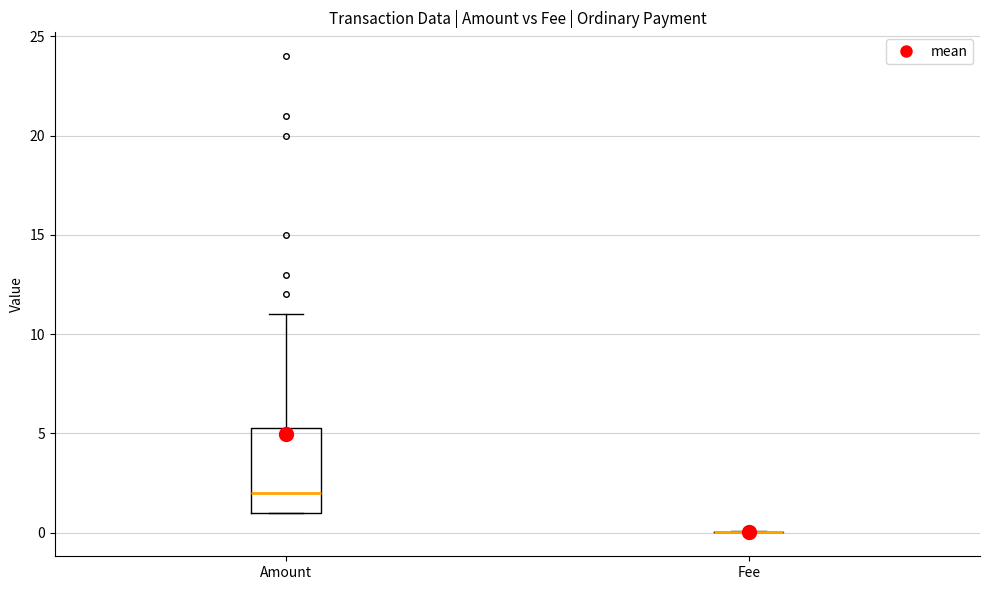

Reading left to right, read every box against the y-axis: the position of its median line, the range the box covers, and the ends of its whiskers. The values are not printed on the chart, so give them approximately, as read against the axis.

Amount: median 2.0, box 1.0 to 5.5, whiskers 1.0 to 11.0
Fee: box collapsed to a line at 0.0, whiskers 0.0 to 0.0